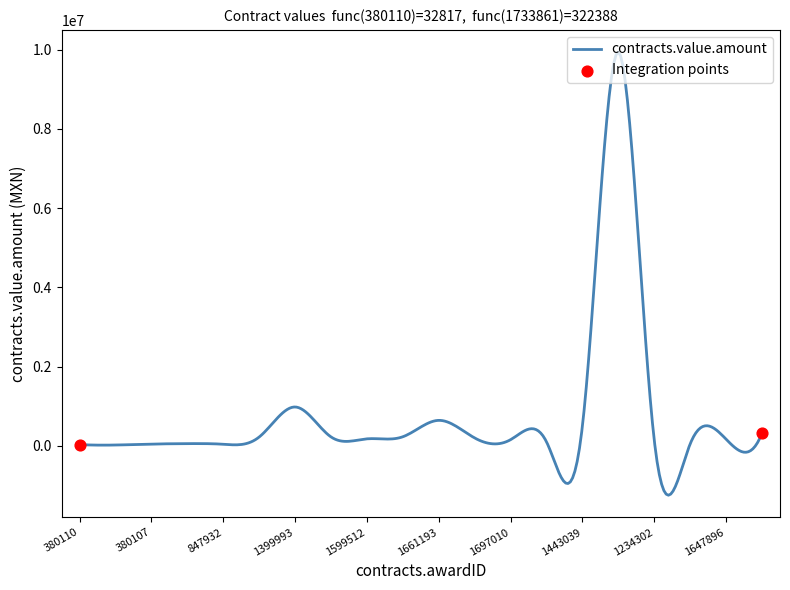

What is the difference between the maximum and minimum values?

11183377.5